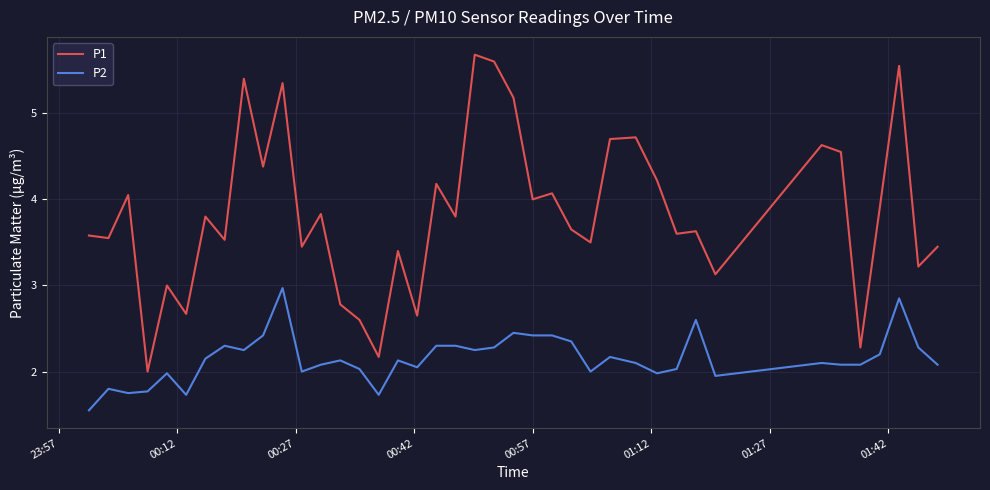

Which series has the largest range (max minus min)?

P1